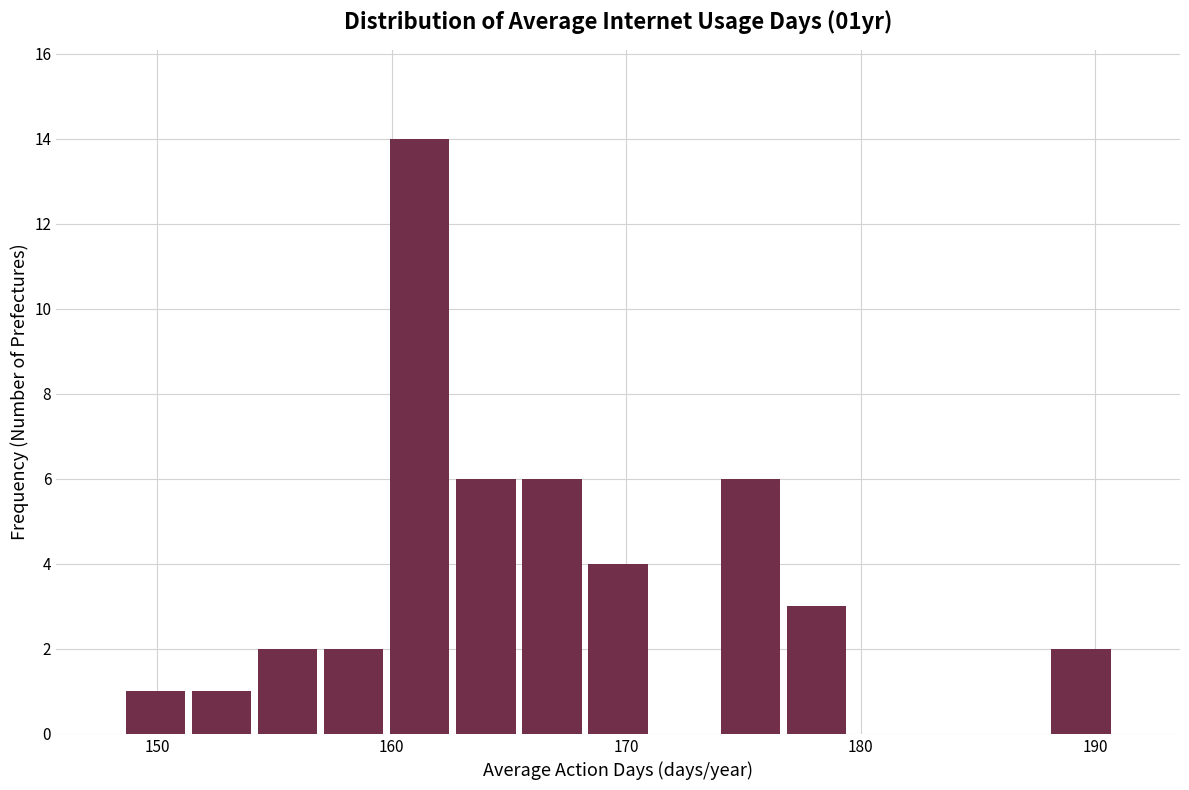

Around what value on the x-axis is the tallest bar? Give the approximate position of its centre, as read against the axis.

161